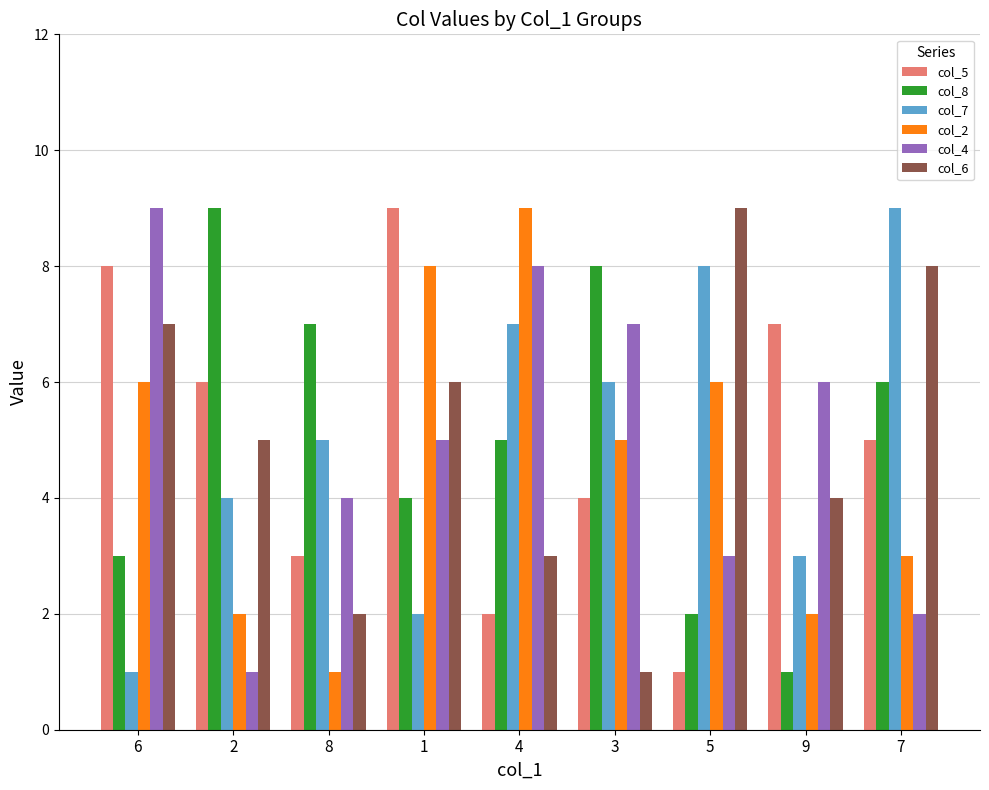

Rank the categories by col_4 value from lowest to highest.

2, 7, 5, 8, 1, 9, 3, 4, 6